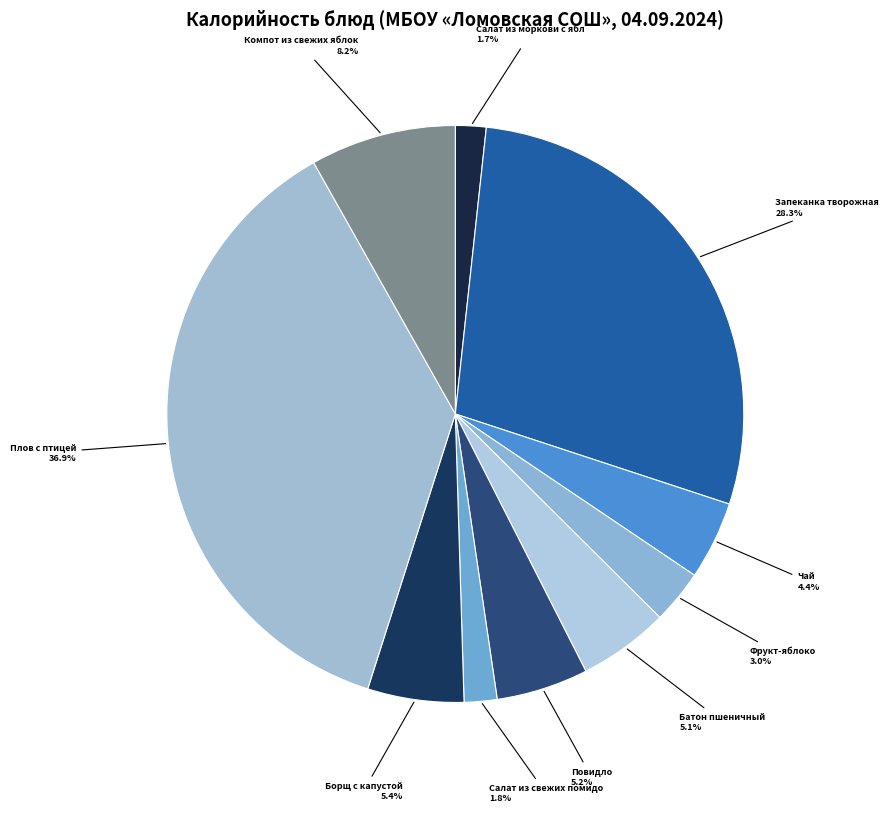

Which slice is the largest?

Плов с птицей